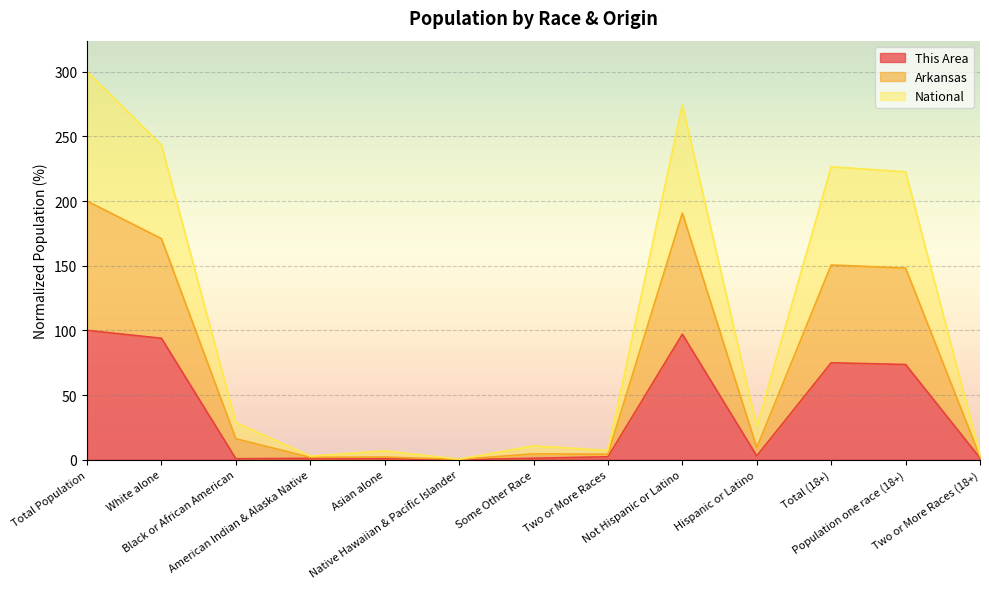

Which series changed the most between Two or More Races and Population one race (18+)?

Arkansas